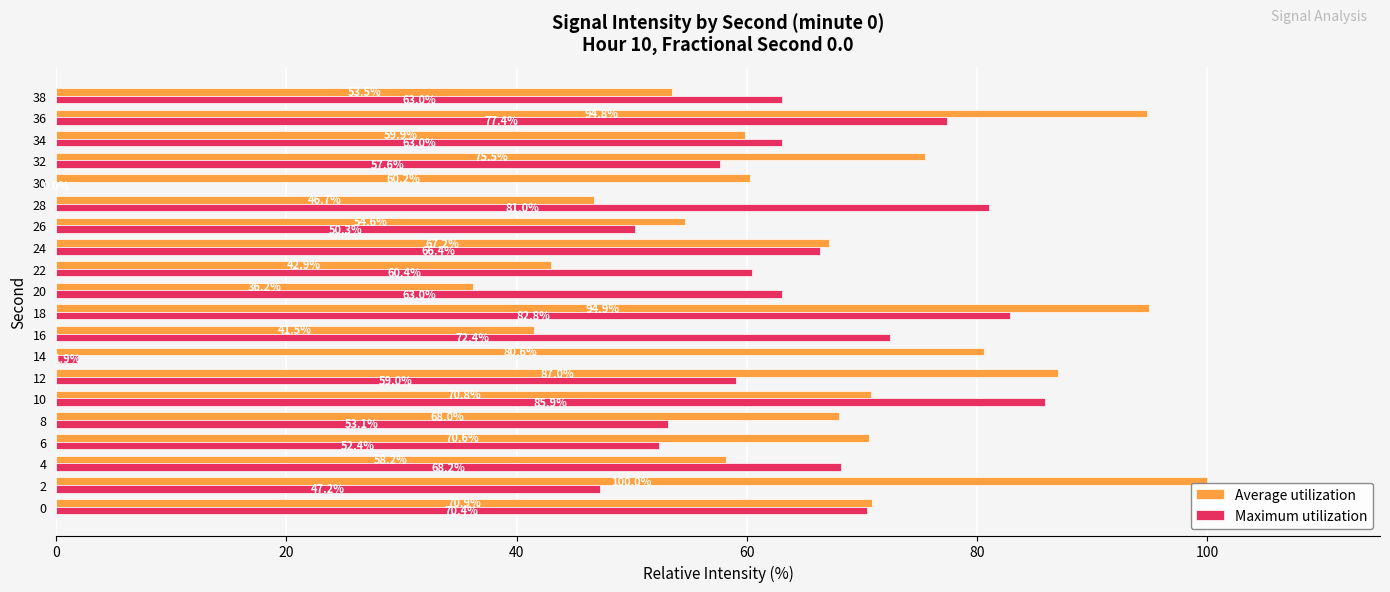

Between 10 and 16, which series saw the biggest shift?

Average utilization